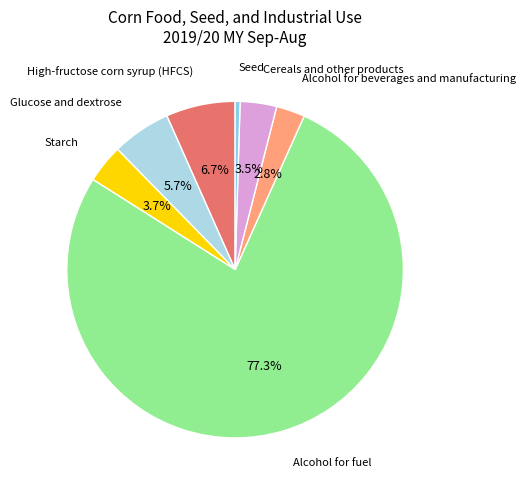

To the nearest percent, what is the combined percentage of Alcohol for fuel and Glucose and dextrose?

83%